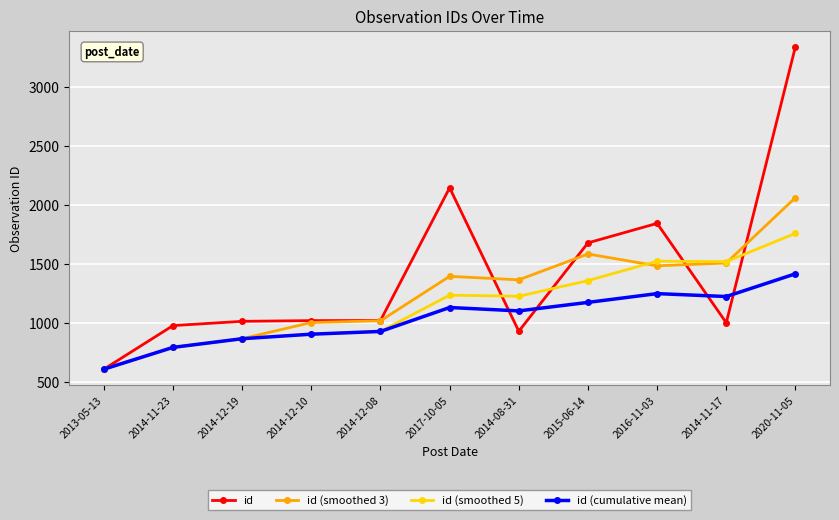

What is the difference between the highest and lowest values at 2014-12-19?

147.0